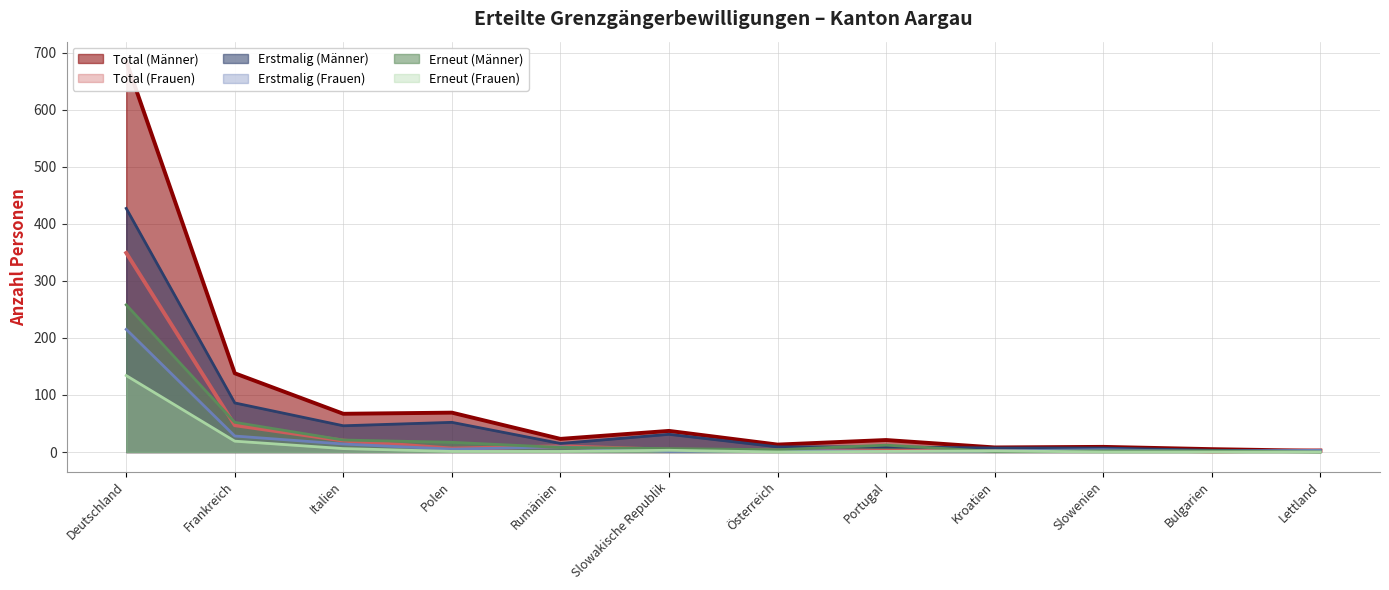

At Frankreich, list the series in order from smallest to largest.

Erneut (Frauen), Erstmalig (Frauen), Total (Frauen), Erneut (Männer), Erstmalig (Männer), Total (Männer)